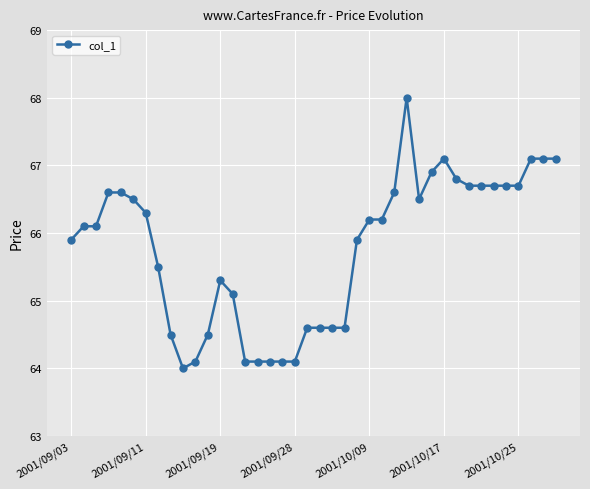

How many lines are shown in the chart?

1